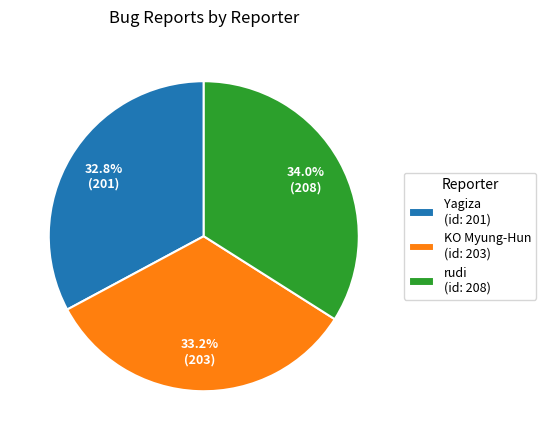

To the nearest percent, what is the combined percentage of KO Myung-Hun and rudi?

67%